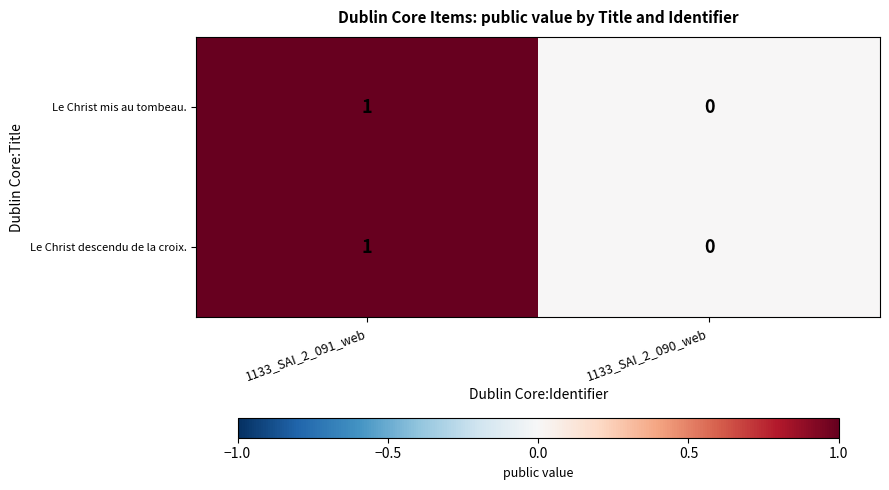

Where is Le Christ descendu de la croix. nearest to the value 0?

1133_SAI_2_090_web